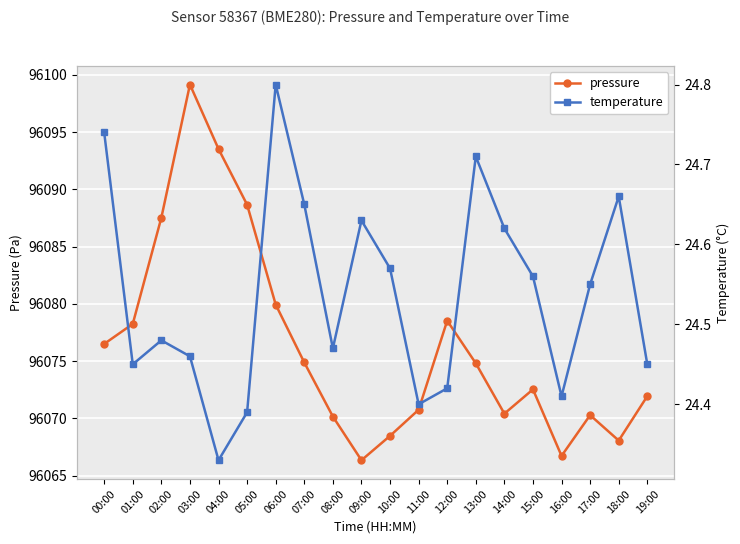

How many values in the pressure series are below 96074?

10